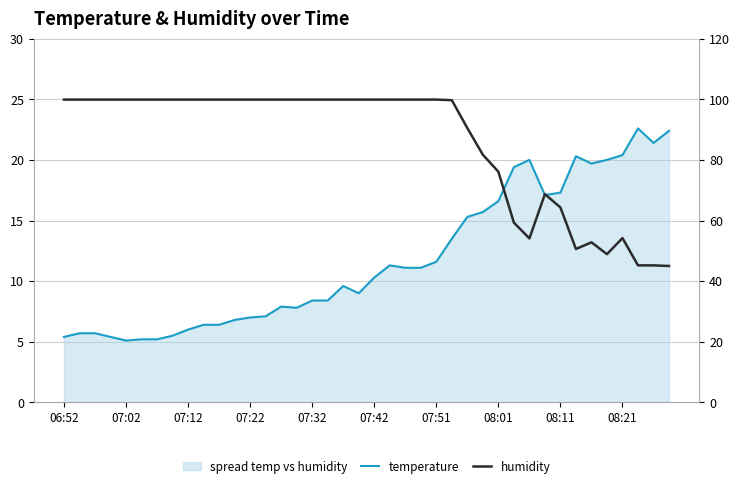

What is the minimum value shown in the chart?

5.1